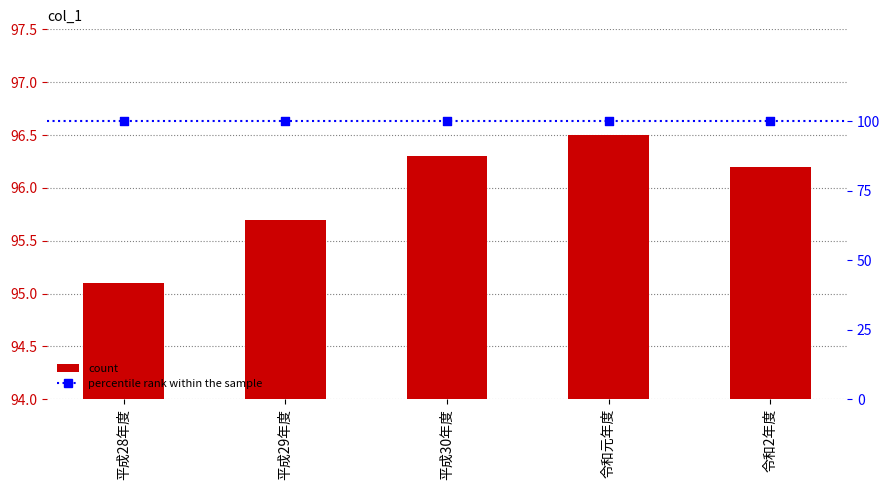

Approximately how many times larger is the value at 令和2年度 compared to 平成29年度?

1.0